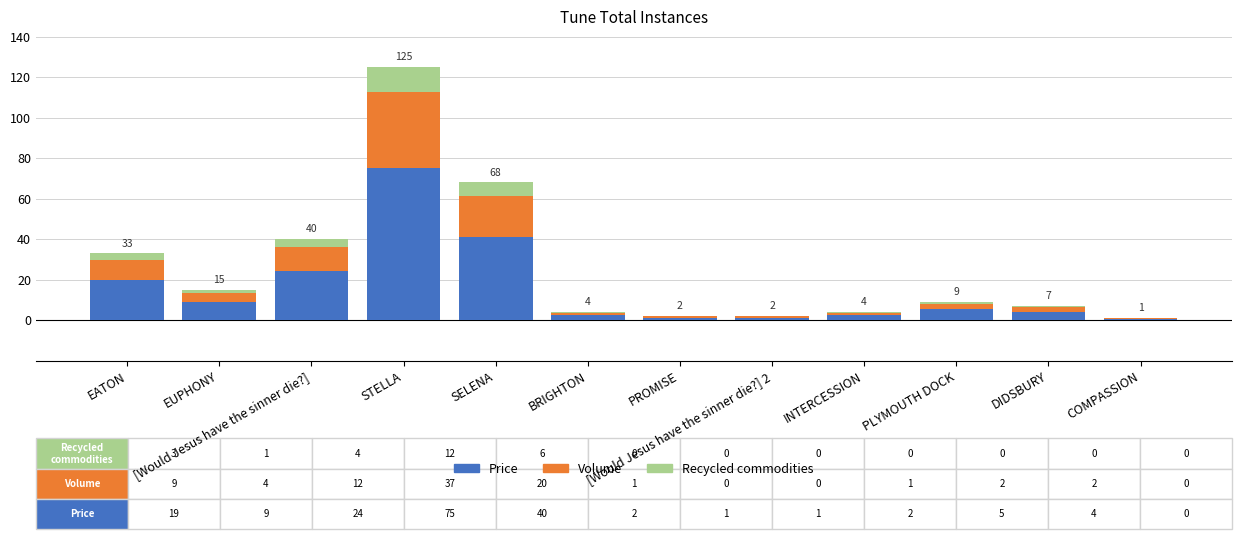

Read the Price value at [Would Jesus have the sinner die?].

24.0